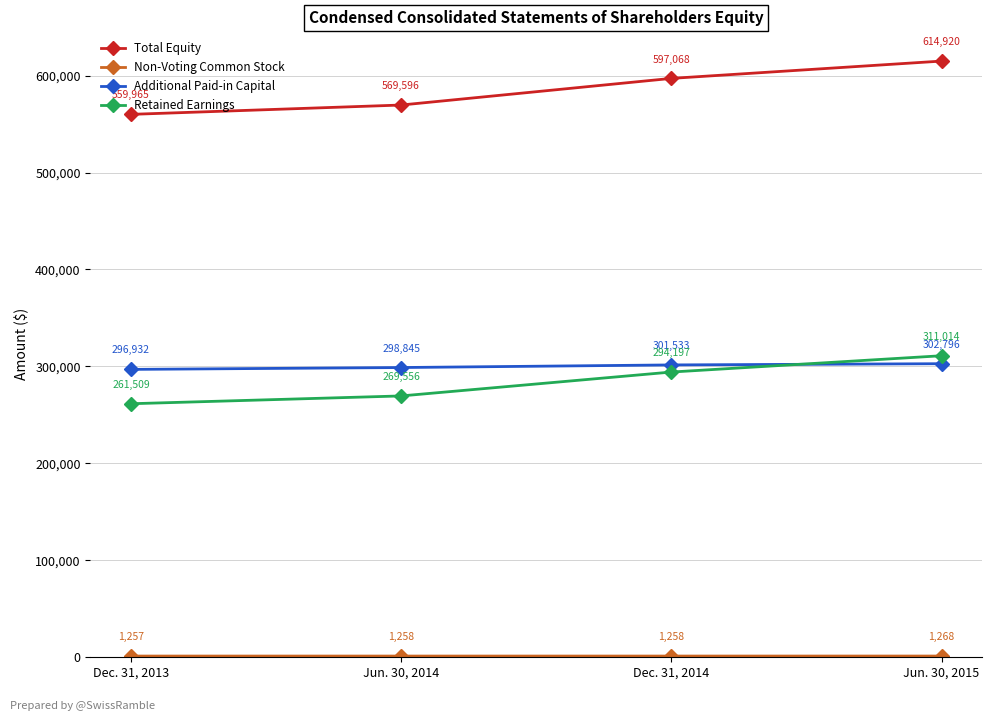

What is the label of the 2nd point from the right?

Dec. 31, 2014